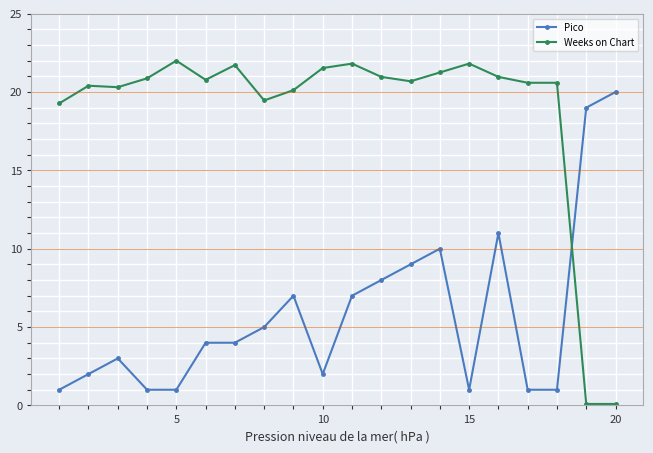

Which series has the largest total across all categories?

Weeks on Chart